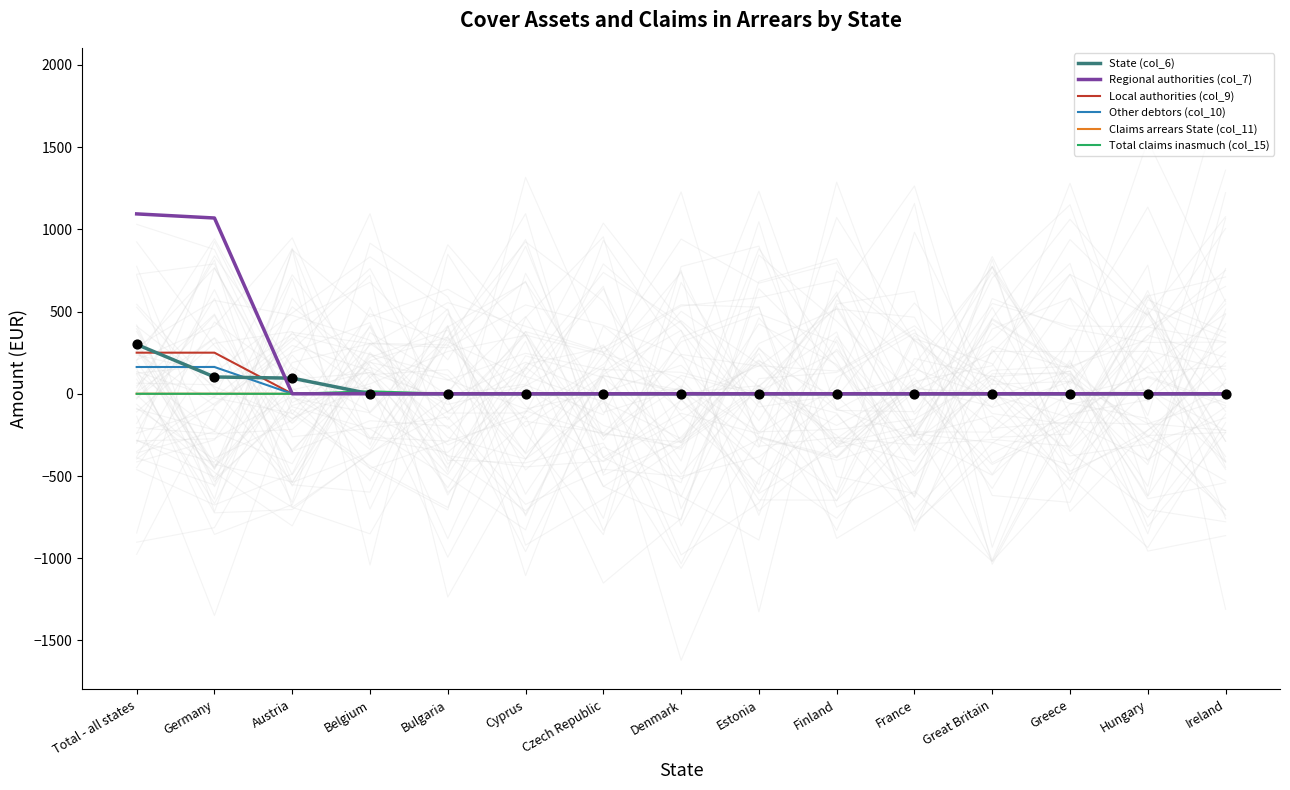

At how many categories does at least one series exceed 1091?

1